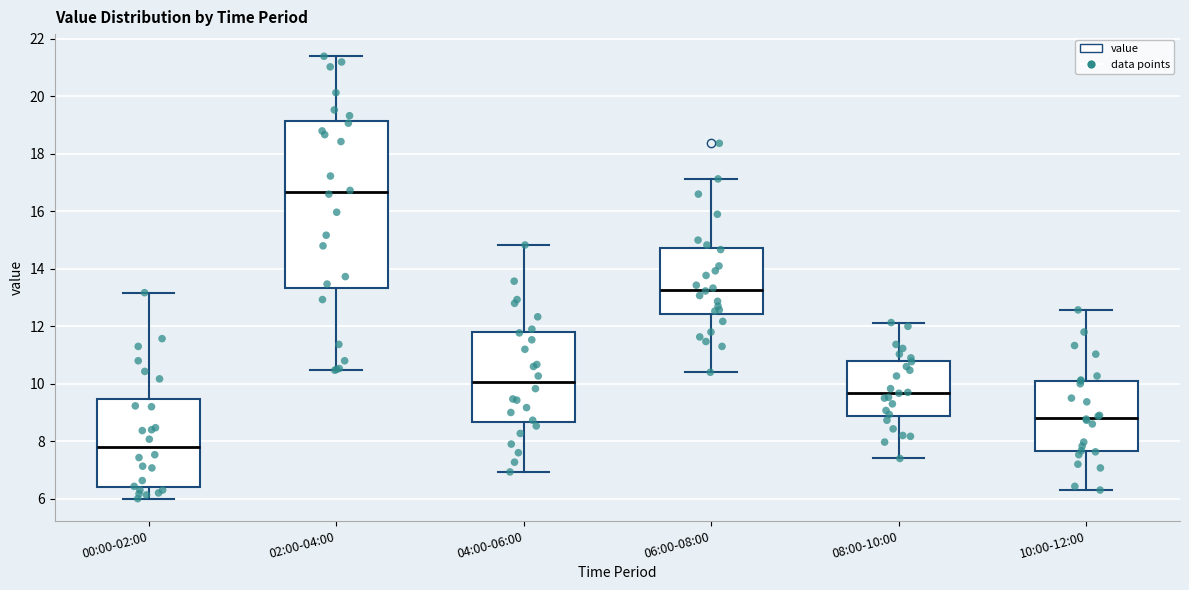

Where is the upper edge of the box for 00:00-02:00 on the y-axis? The values are not printed on the chart, so give them approximately, as read against the axis.

9.4